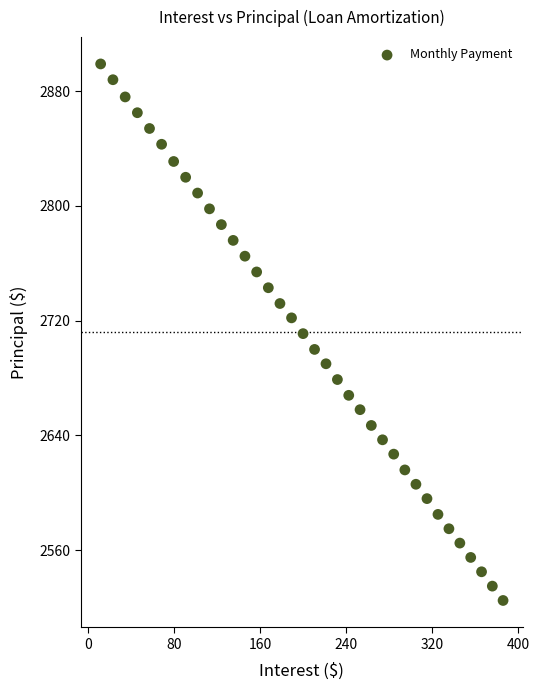

What is the range of Y values (max minus min)?

374